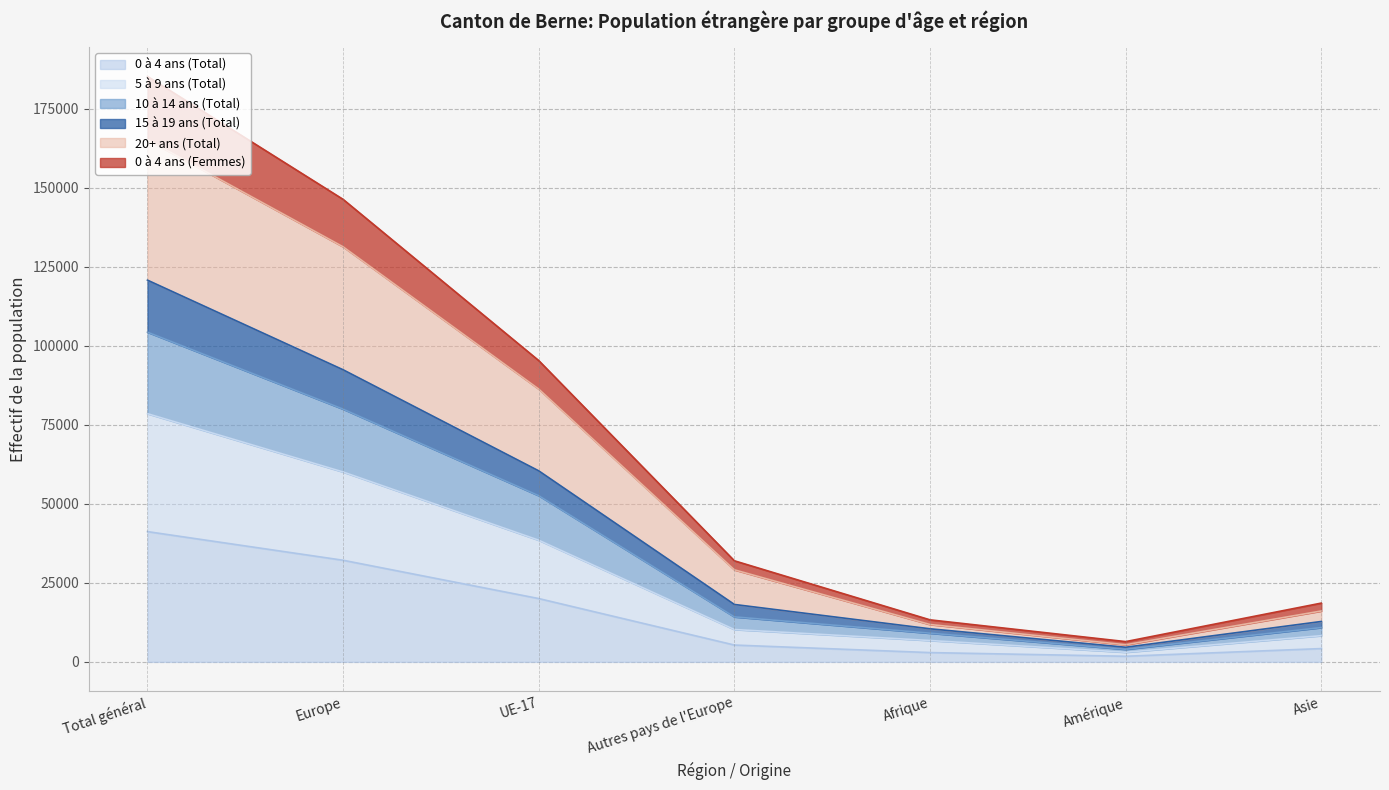

What is the difference between the highest and lowest values at Afrique?

10355